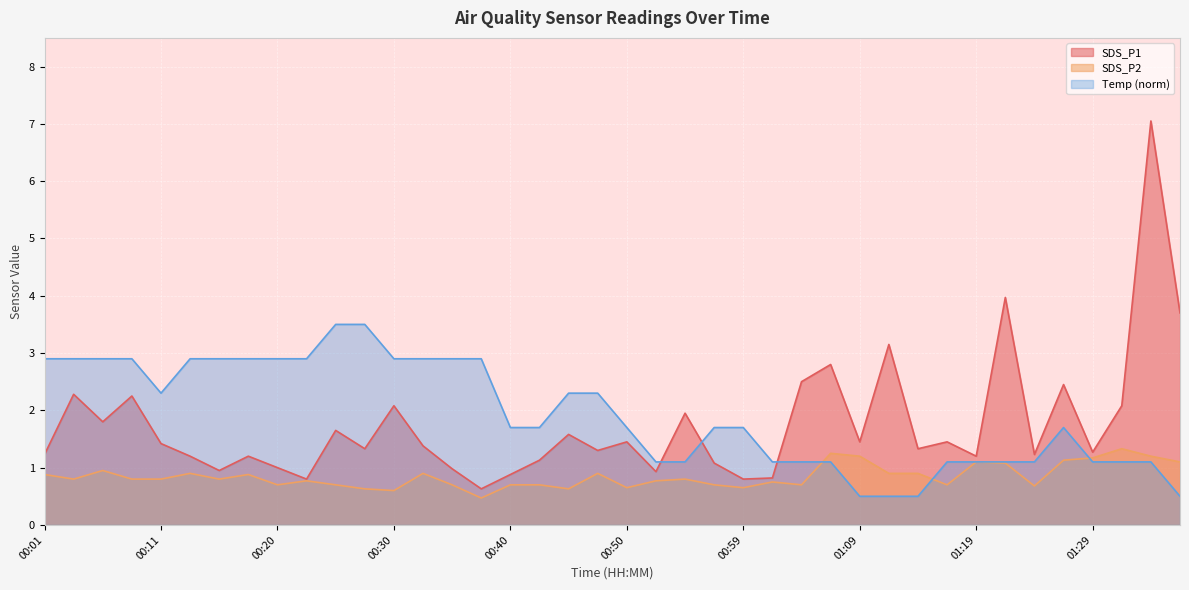

At how many categories does at least one series exceed 2?

26